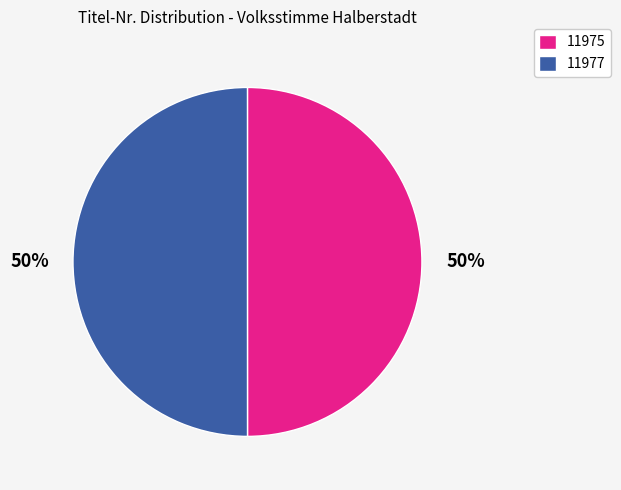

True or false: 11977 accounts for 57% of the total.

False